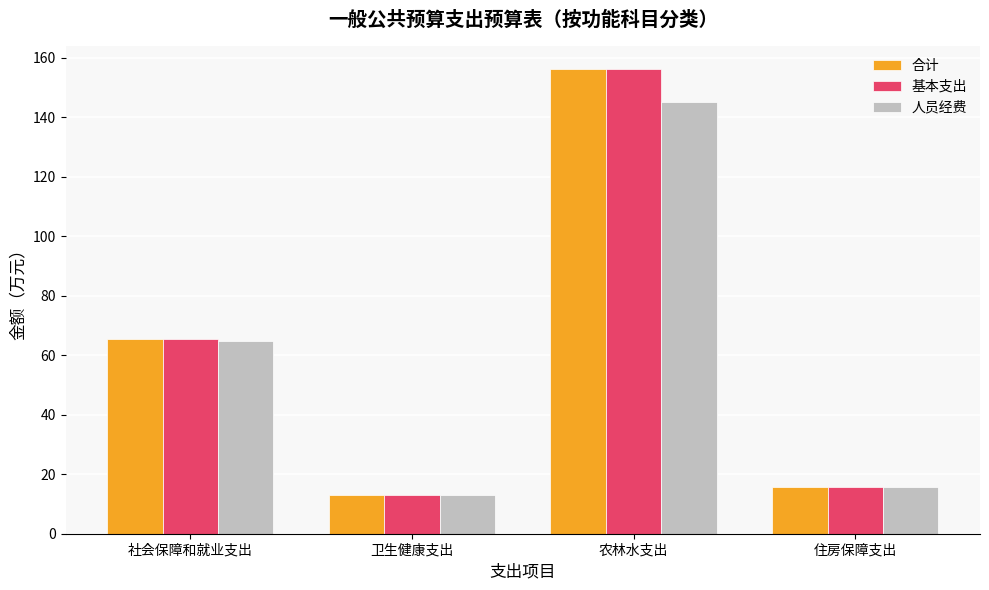

How many bars are there in total?

12